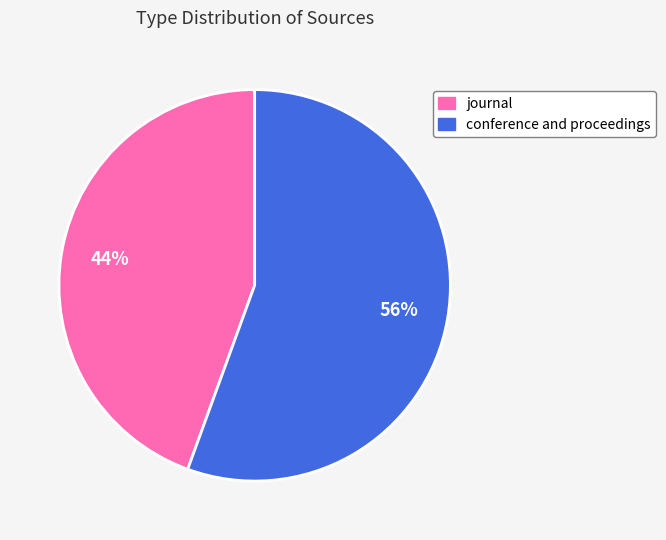

How many segments does this pie chart have?

2